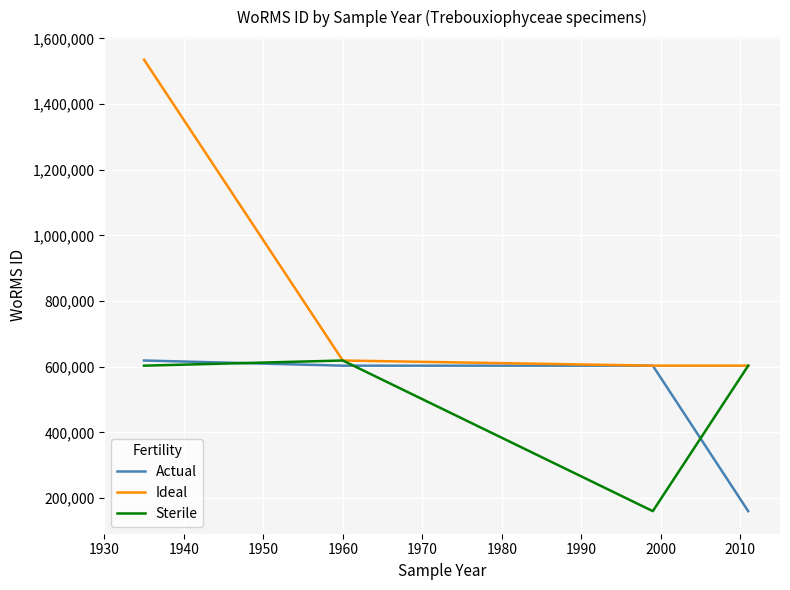

Does the chart display data point markers on the line(s)?

No